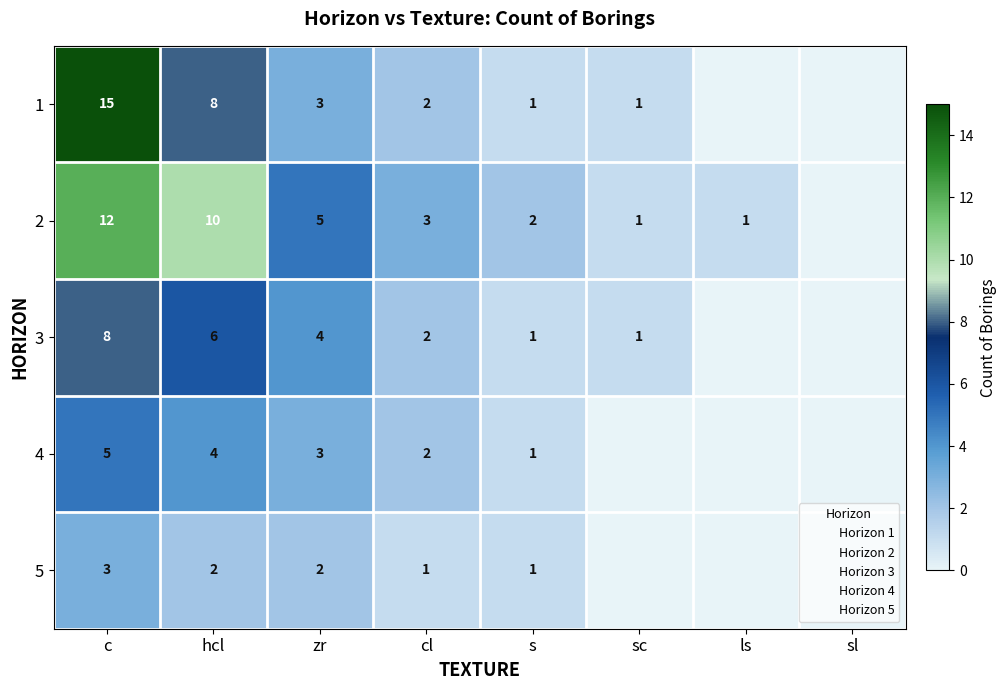

How many distinct data groups are displayed?

5